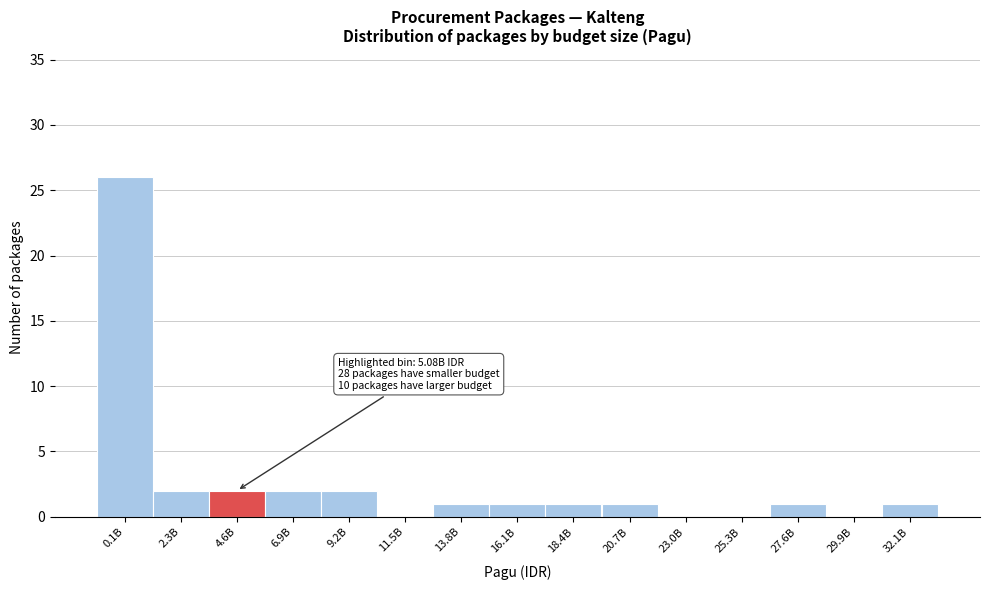

Reading right to left, what are all the values shown in this chart?

32.1B=1	29.9B=0	27.6B=1	25.3B=0	23.0B=0	20.7B=1	18.4B=1	16.1B=1	13.8B=1	11.5B=0	9.2B=2	6.9B=2	4.6B=2	2.3B=2	0.1B=26